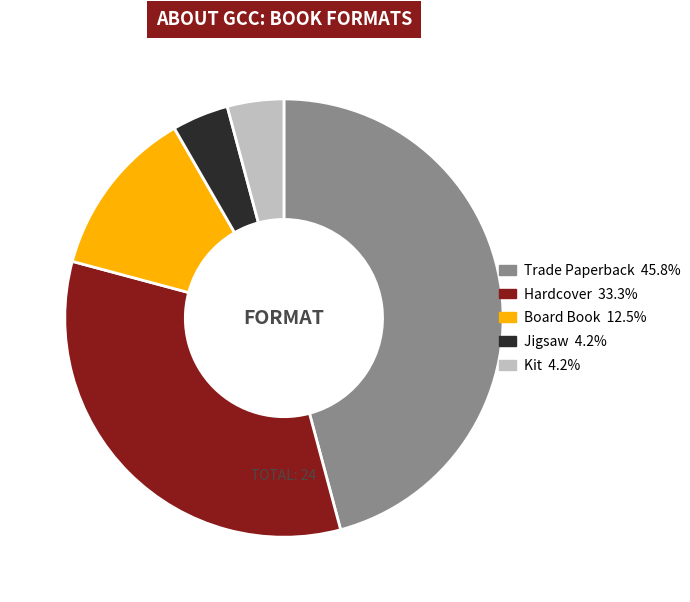

What is the ratio of the value at Trade Paperback to the value at Hardcover?

1.4